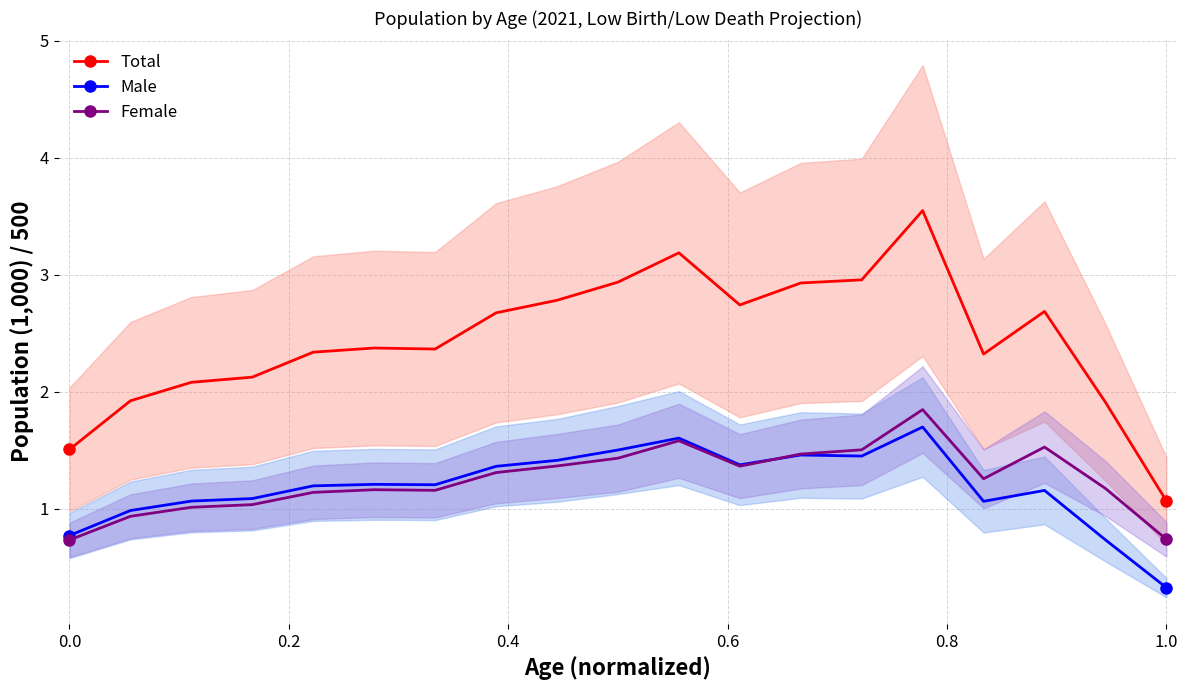

Which series has the largest total across all categories?

Total